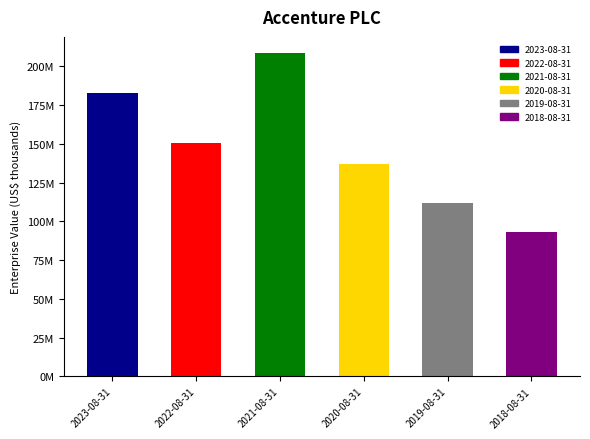

What is the approximate value at 2023-08-31, to the nearest 10?

182983120